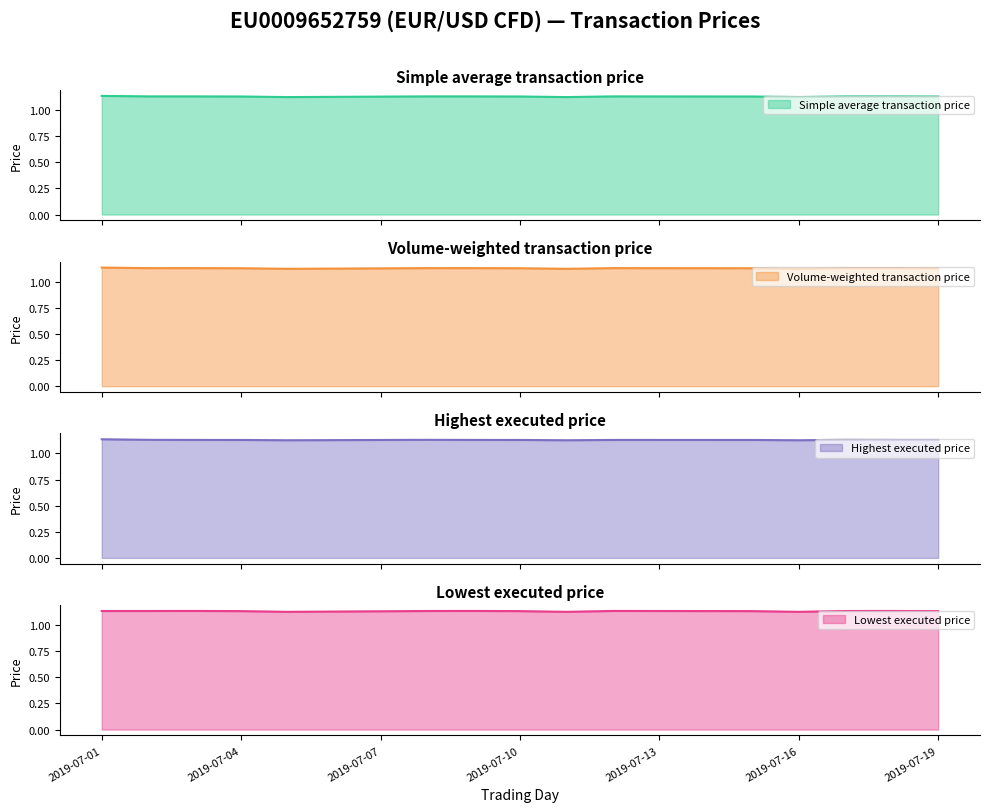

Reading left to right, transcribe all the data shown in this chart.

Simple average transaction price: 2019-07-01=1.1	2019-07-02=1.1	2019-07-03=1.1	2019-07-04=1.1	2019-07-05=1.1	2019-07-08=1.1	2019-07-09=1.1	2019-07-10=1.1	2019-07-11=1.1	2019-07-12=1.1	2019-07-15=1.1	2019-07-16=1.1	2019-07-17=1.1	2019-07-18=1.1	2019-07-19=1.1
Volume-weighted transaction price: 2019-07-01=1.1	2019-07-02=1.1	2019-07-03=1.1	2019-07-04=1.1	2019-07-05=1.1	2019-07-08=1.1	2019-07-09=1.1	2019-07-10=1.1	2019-07-11=1.1	2019-07-12=1.1	2019-07-15=1.1	2019-07-16=1.1	2019-07-17=1.1	2019-07-18=1.1	2019-07-19=1.1
Highest executed price: 2019-07-01=1.1	2019-07-02=1.1	2019-07-03=1.1	2019-07-04=1.1	2019-07-05=1.1	2019-07-08=1.1	2019-07-09=1.1	2019-07-10=1.1	2019-07-11=1.1	2019-07-12=1.1	2019-07-15=1.1	2019-07-16=1.1	2019-07-17=1.1	2019-07-18=1.1	2019-07-19=1.1
Lowest executed price: 2019-07-01=1.1	2019-07-02=1.1	2019-07-03=1.1	2019-07-04=1.1	2019-07-05=1.1	2019-07-08=1.1	2019-07-09=1.1	2019-07-10=1.1	2019-07-11=1.1	2019-07-12=1.1	2019-07-15=1.1	2019-07-16=1.1	2019-07-17=1.1	2019-07-18=1.1	2019-07-19=1.1